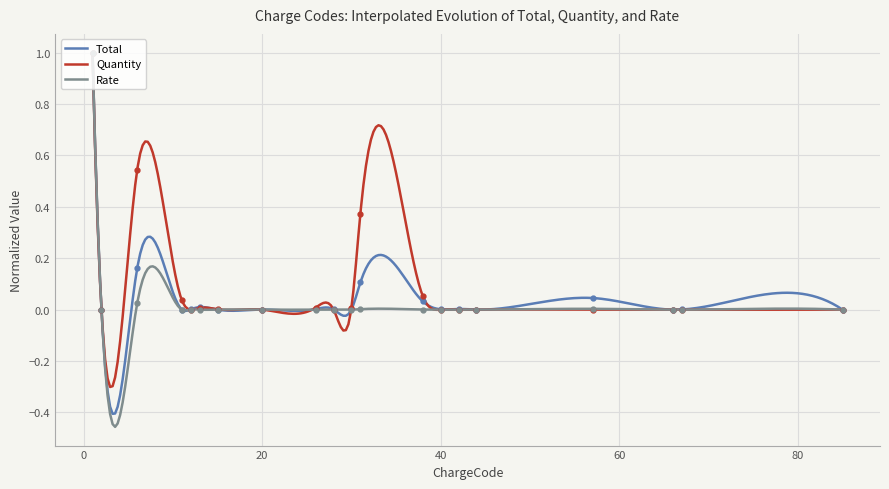

Reading left to right, transcribe all the data shown in this chart.

Total: 1.0	0.0	0.2	0.0	0.0	0.0	0.0	0.0	0.0	0.0	0.0	0.1	0.0	0.0	0.0	0.0	0.0	0.0	0.0	0.0
Quantity: 1.0	0.0	0.5	0.0	0.0	0.0	0.0	0.0	0.0	0.0	0.0	0.4	0.1	0.0	0.0	0.0	0.0	0.0	0.0	0.0
Rate: 1.0	0.0	0.0	0.0	0.0	0.0	0.0	0.0	0.0	0.0	0.0	0.0	0.0	0.0	0.0	0.0	0.0	0.0	0.0	0.0